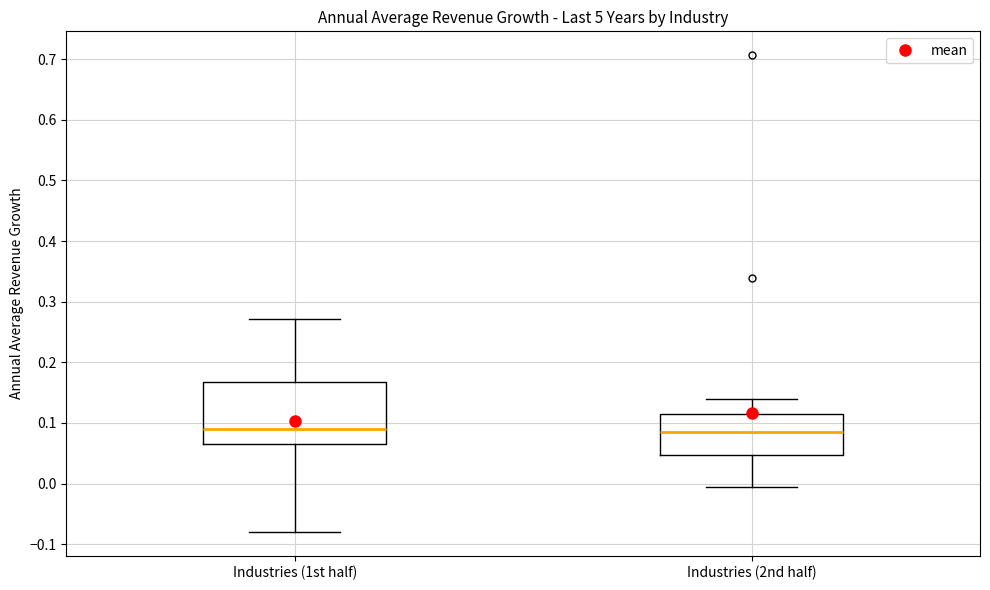

Reading left to right, transcribe this box plot: for each box, give where its median line is, the range the box spans, and where its two whiskers end, as read against the y-axis. The values are not printed on the chart, so give them approximately, as read against the axis.

Industries (1st half): median 0.09, box 0.07 to 0.17, whiskers -0.08 to 0.27
Industries (2nd half): median 0.08, box 0.05 to 0.11, whiskers 0.00 to 0.14